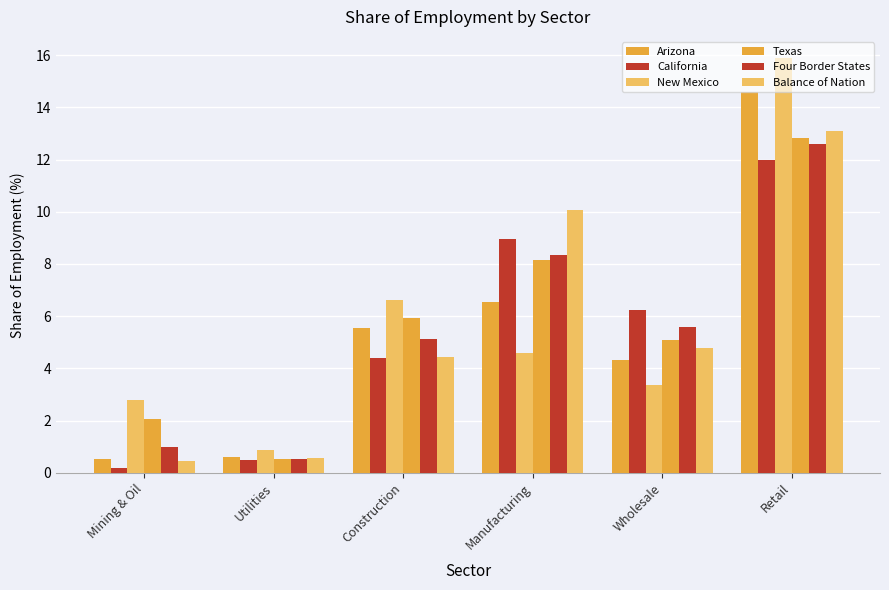

What is the difference between the maximum and minimum values in the Four Border States series?

12.1